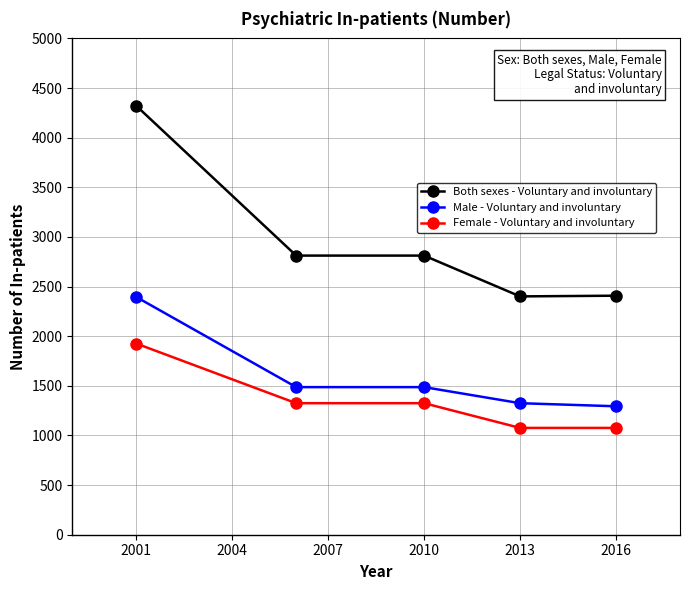

How many data points in Both sexes - Voluntary and involuntary are less than 2812?

2